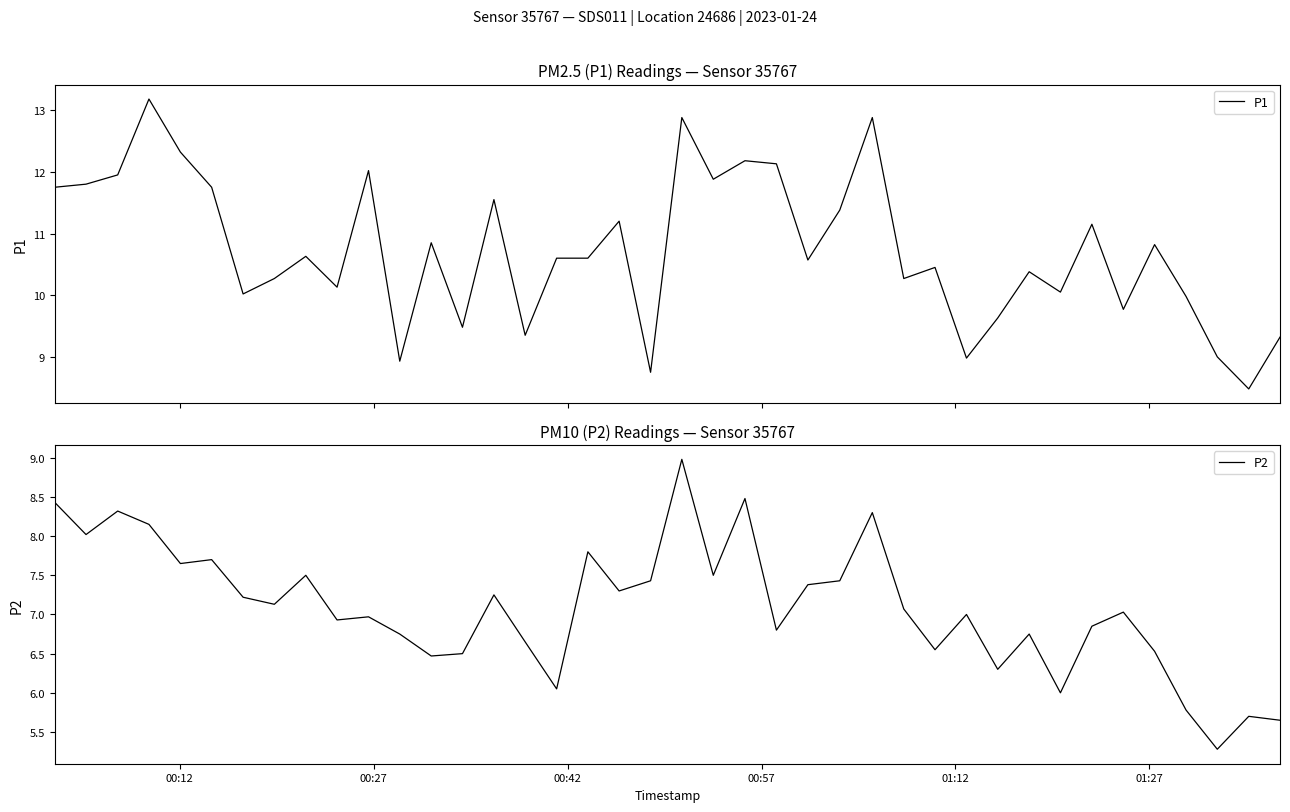

What is the maximum value for P1?

13.2